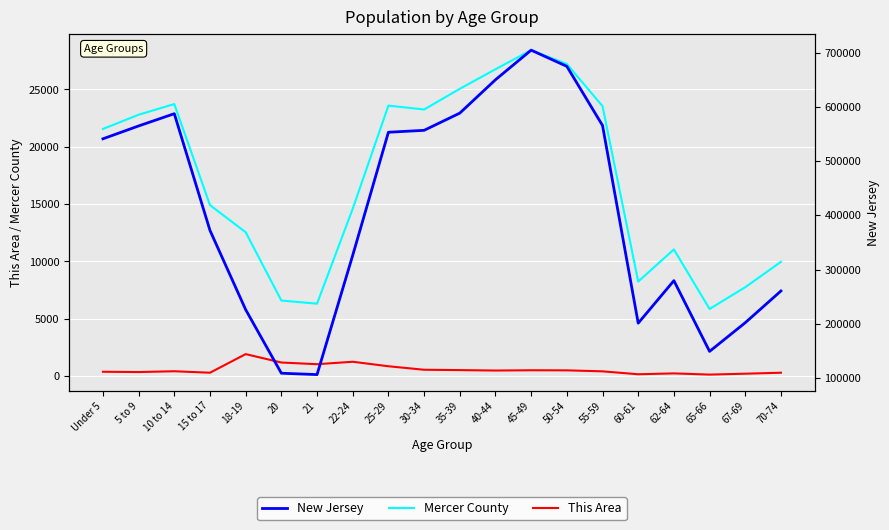

True or false: This Area has more than 2 points higher than both neighbors.

True